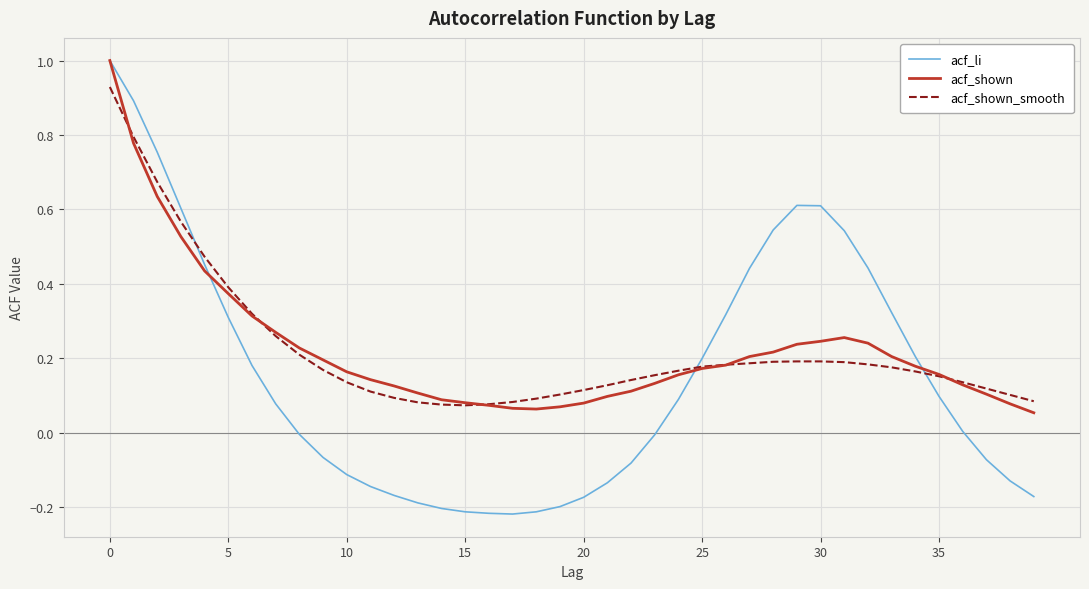

True or false: acf_shown has more than 0 points higher than both neighbors.

True